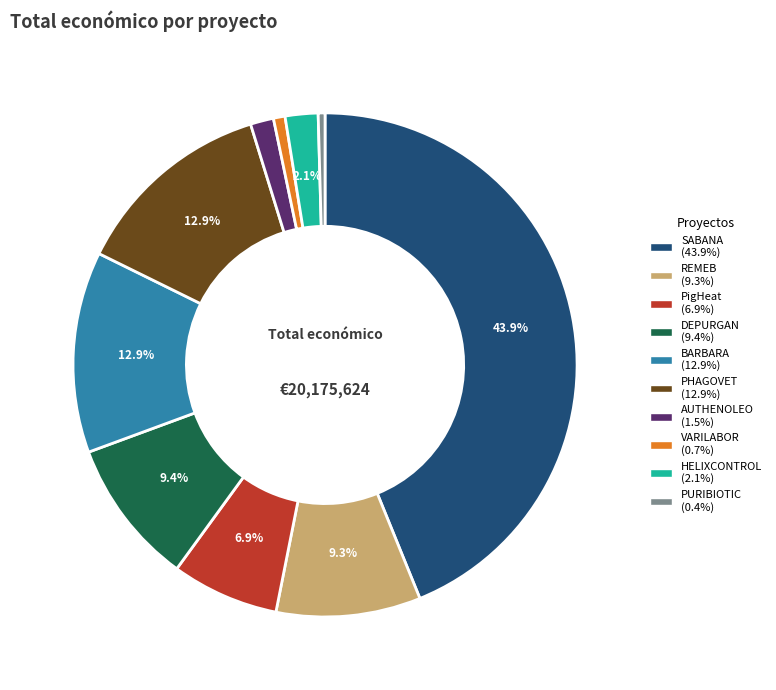

True or false: AUTHENOLEO accounts for 16% of the total.

False